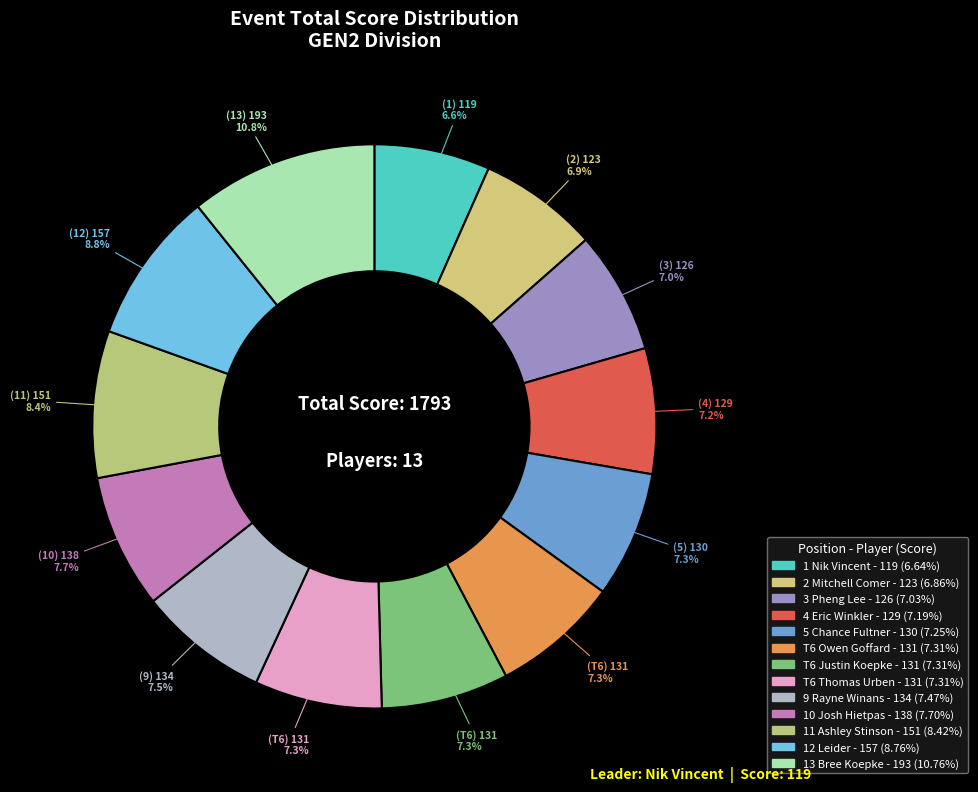

Which slice is the smallest?

1 Nik Vincent